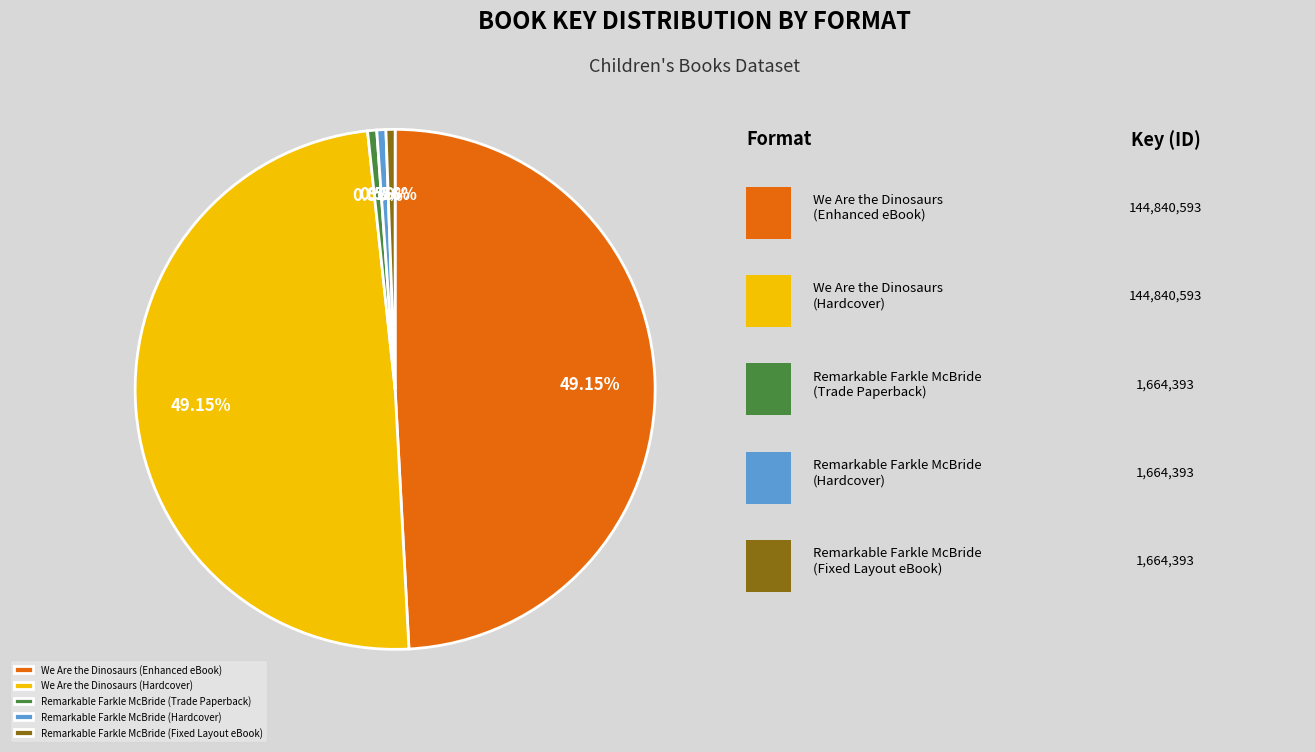

Which has a higher value, Remarkable Farkle McBride (Trade Paperback) or We Are the Dinosaurs (Enhanced eBook)?

We Are the Dinosaurs (Enhanced eBook)